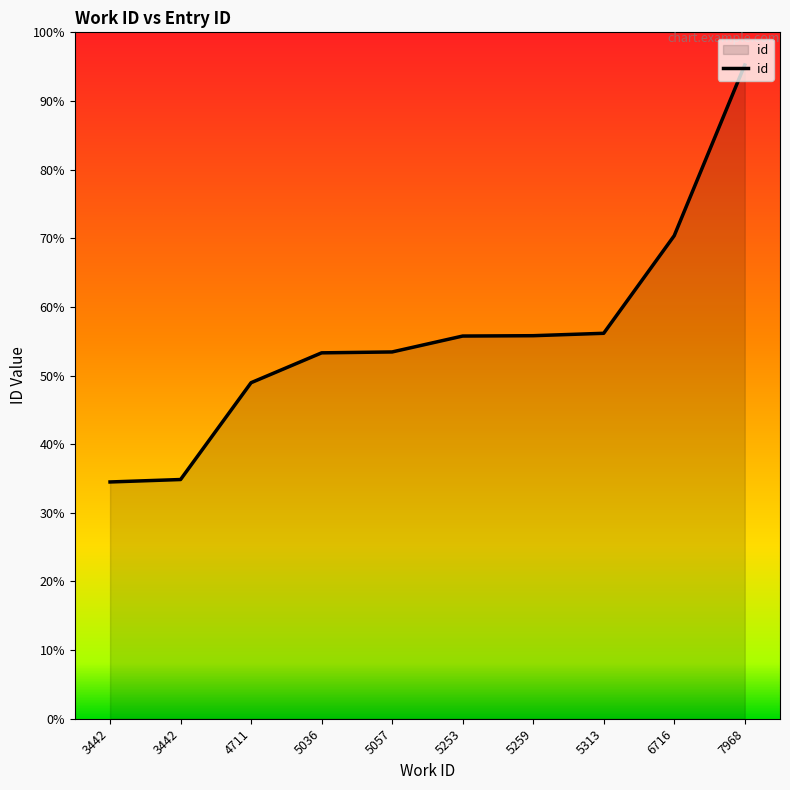

Does the chart have visible grid lines?

No